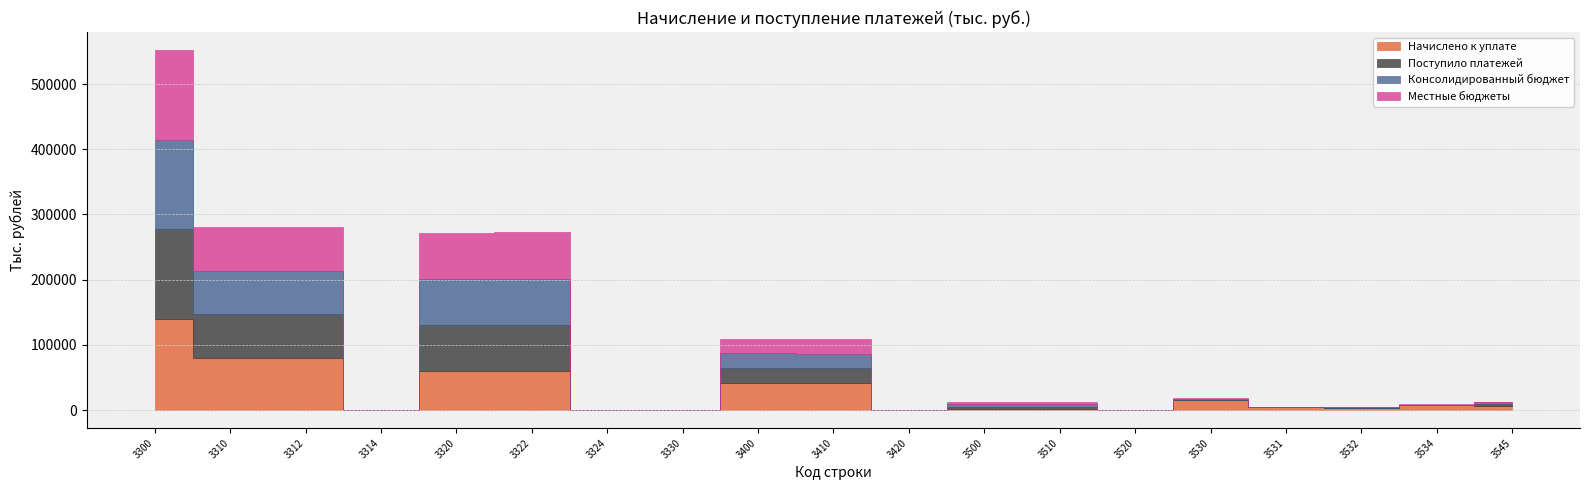

True or false: Консолидированный бюджет and Местные бюджеты cross at least once.

False